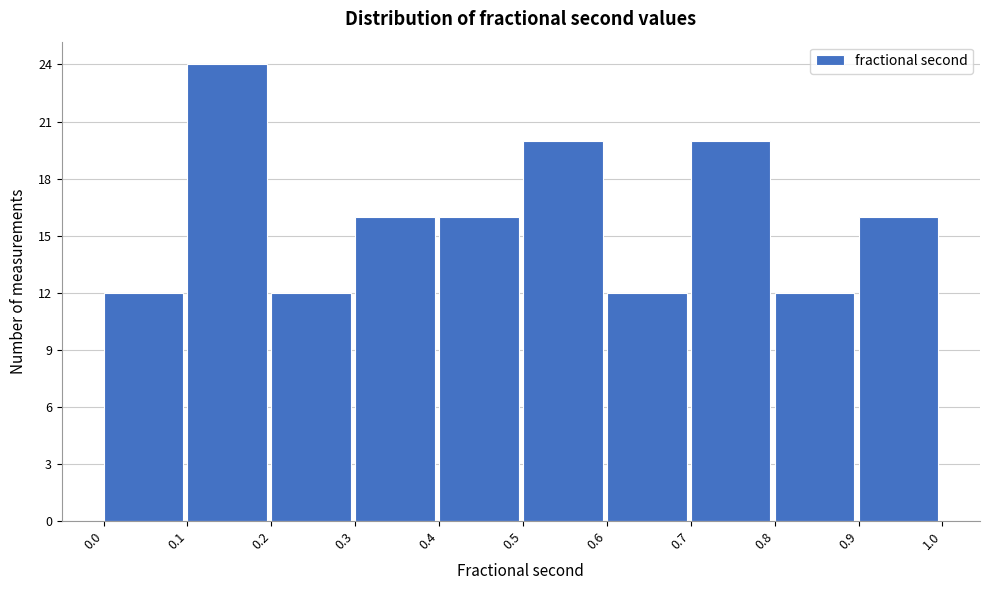

Which range on the x-axis has the tallest bar?

0.1 to 0.2